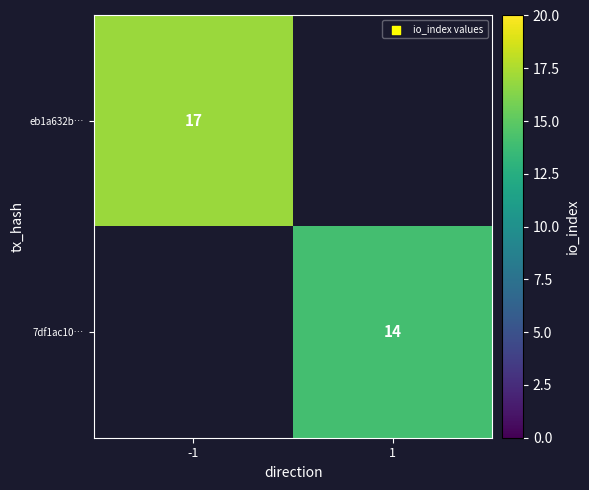

Which category has the highest value across all series?

-1